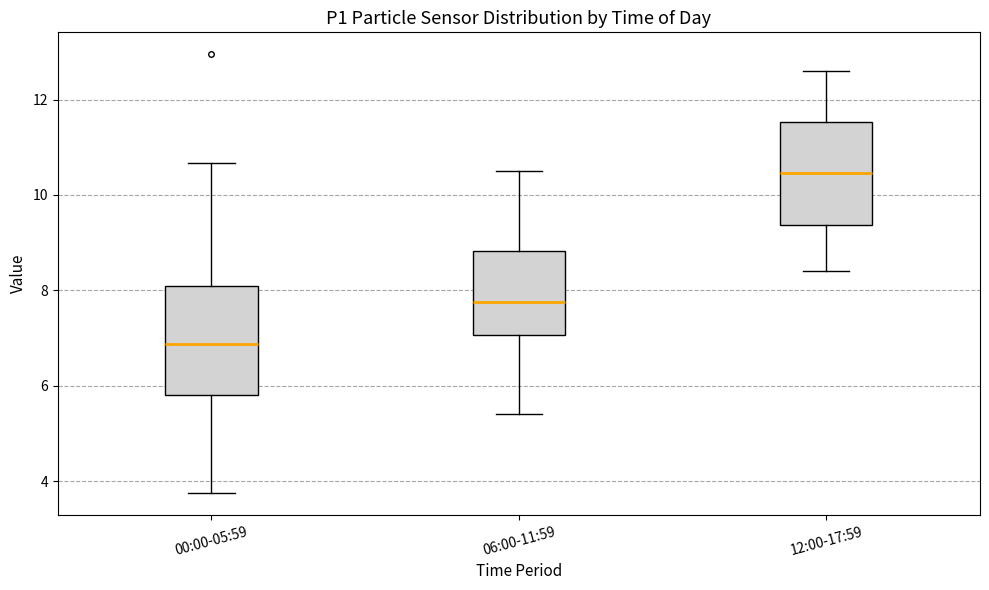

Where does the median line of the box for 06:00-11:59 sit on the y-axis? The values are not printed on the chart, so give them approximately, as read against the axis.

7.8